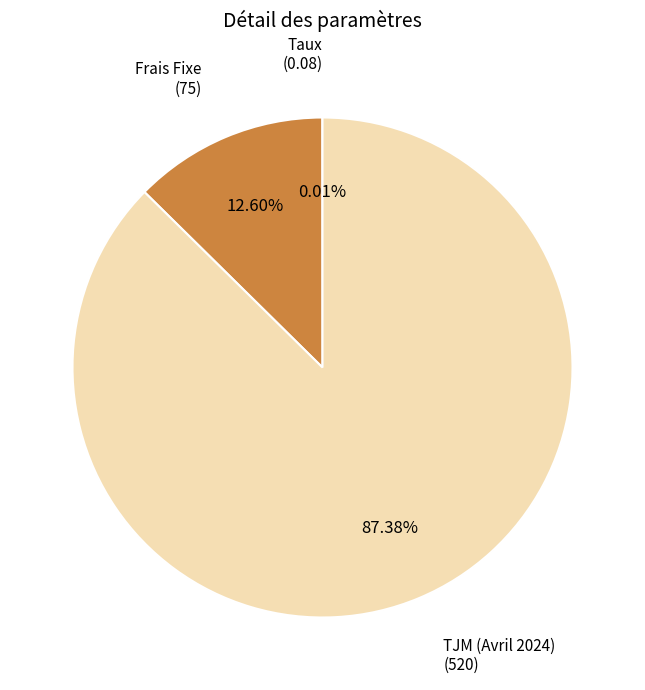

Does any single category account for the majority?

Yes